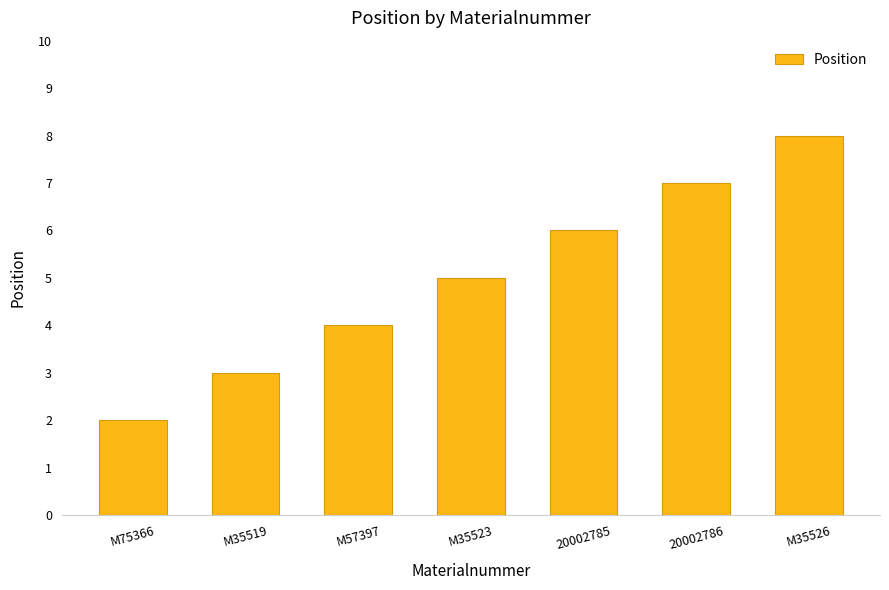

How many values are between 3 and 7?

5